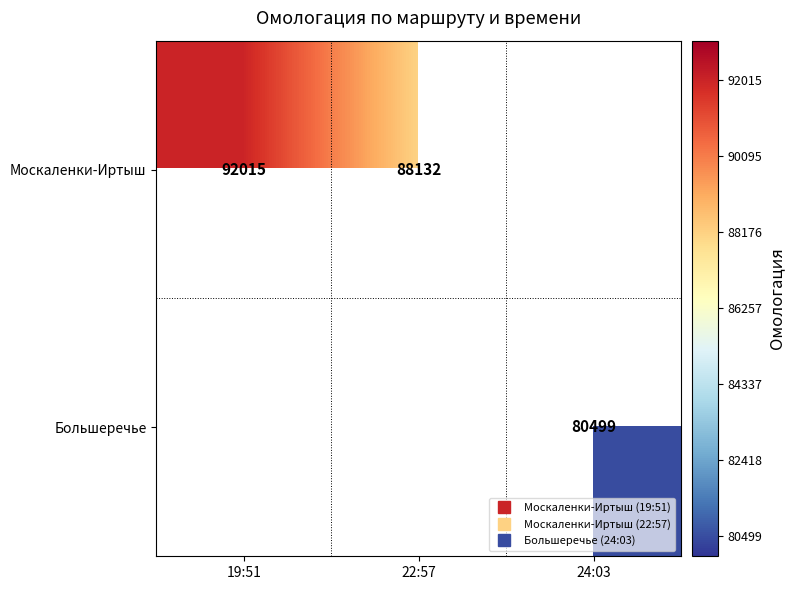

At how many categories does at least one series exceed 82643?

2